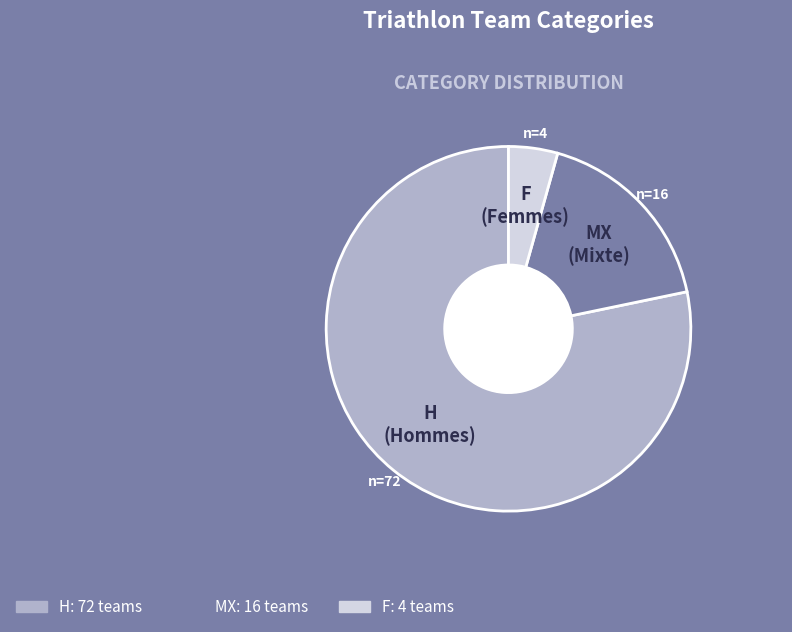

True or false: F accounts for 4% of the total.

True